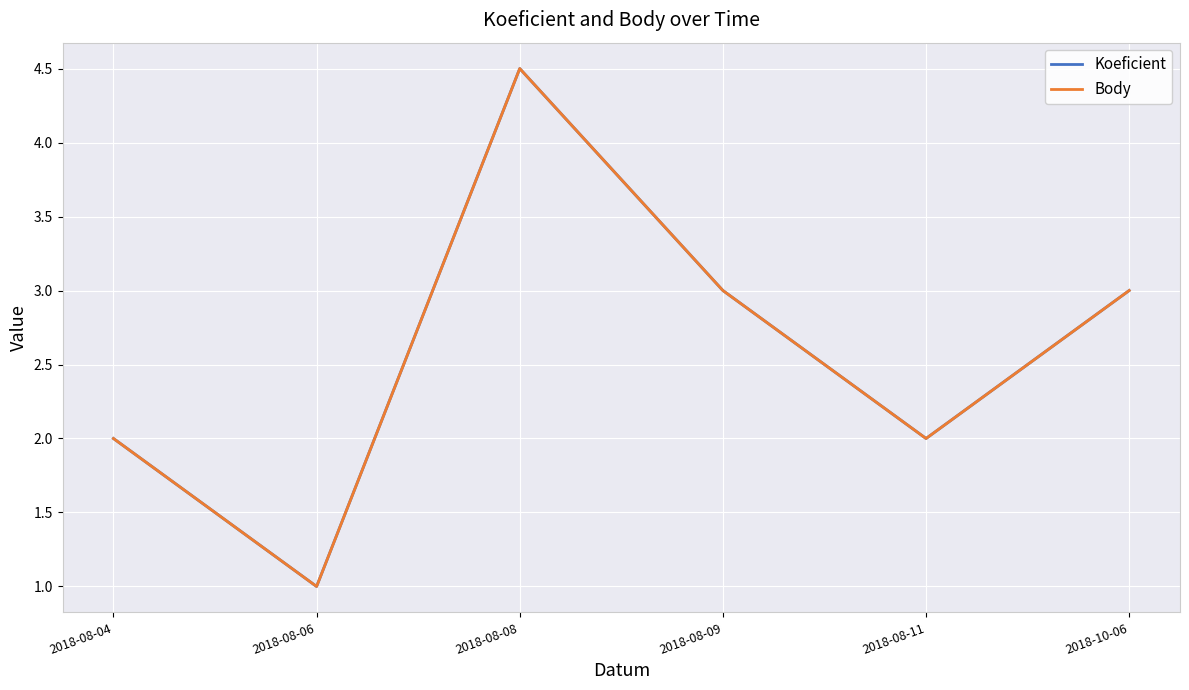

What is the difference between the Koeficient values at 2018-08-09 and 2018-08-08?

1.5